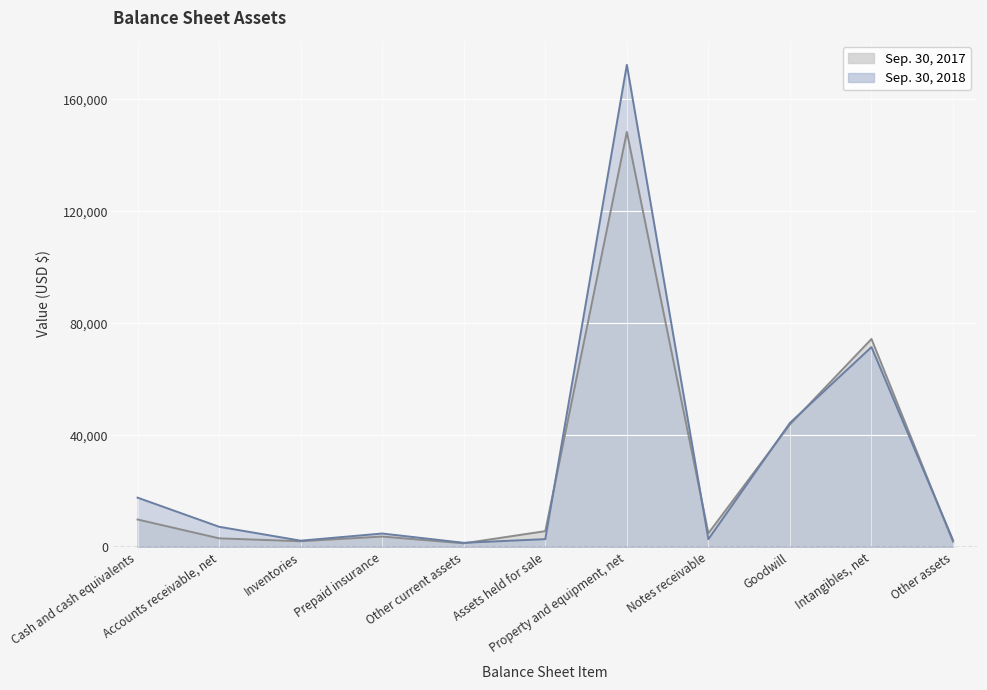

Does the chart display data point markers on the line(s)?

No